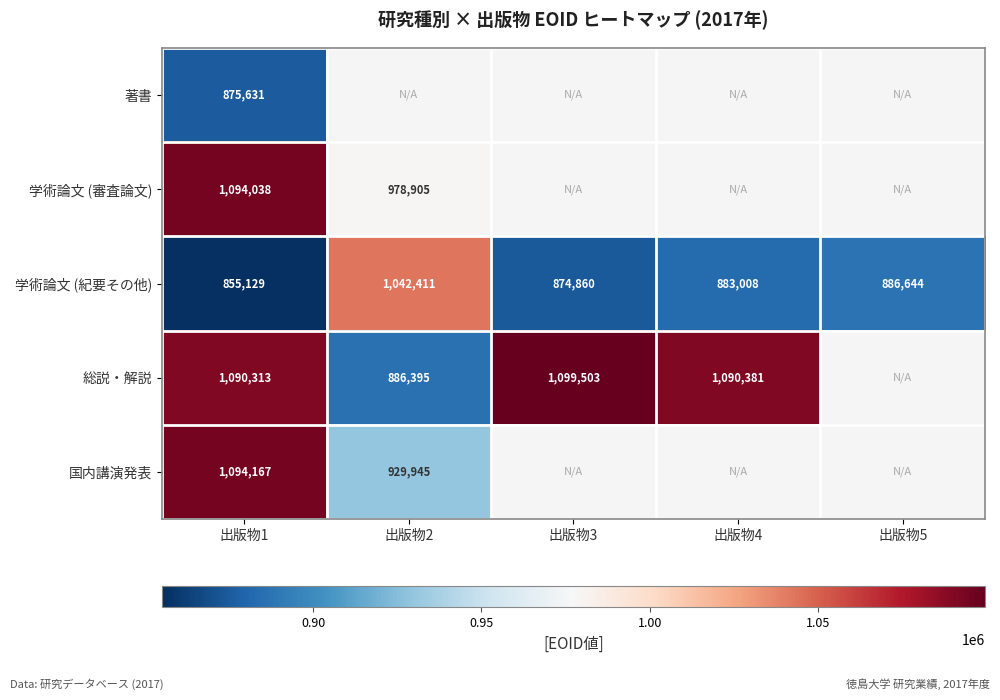

List the labels in order of 学術論文 (紀要その他) value, largest first.

出版物2, 出版物5, 出版物4, 出版物3, 出版物1